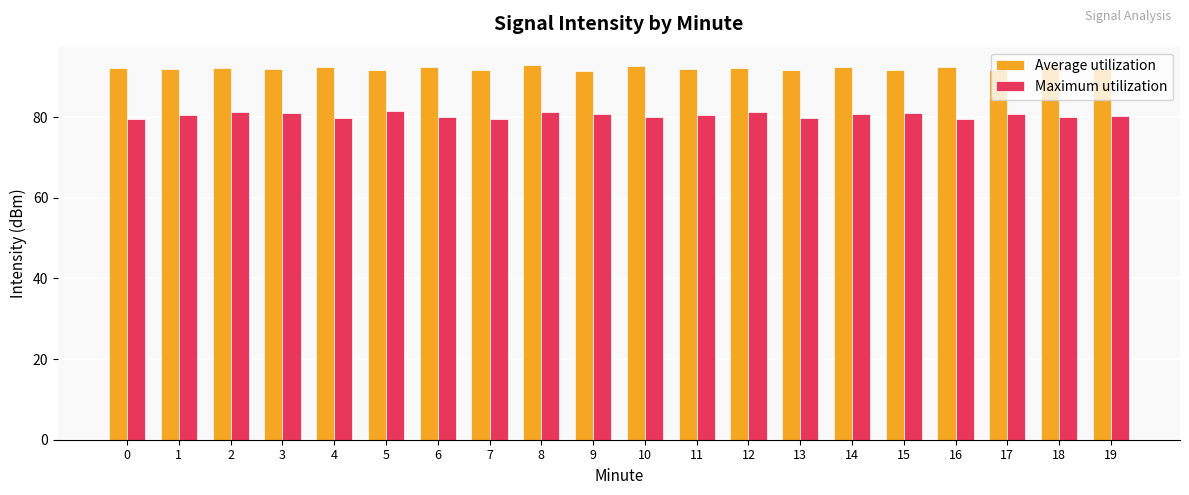

What is the average value of the Average utilization series?

92.1